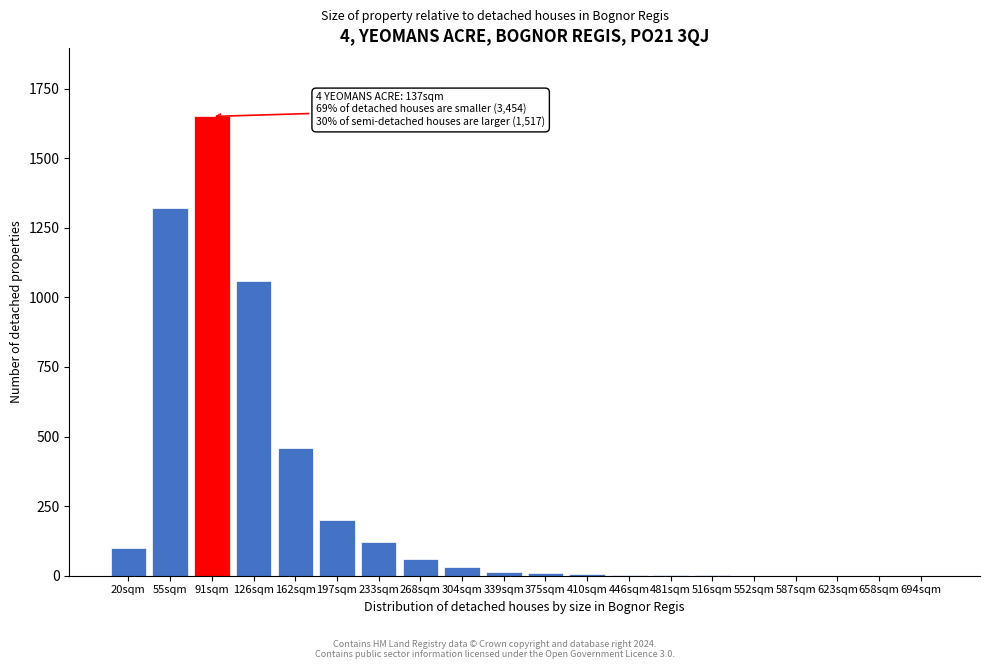

Between 55sqm and 91sqm, which is larger?

91sqm